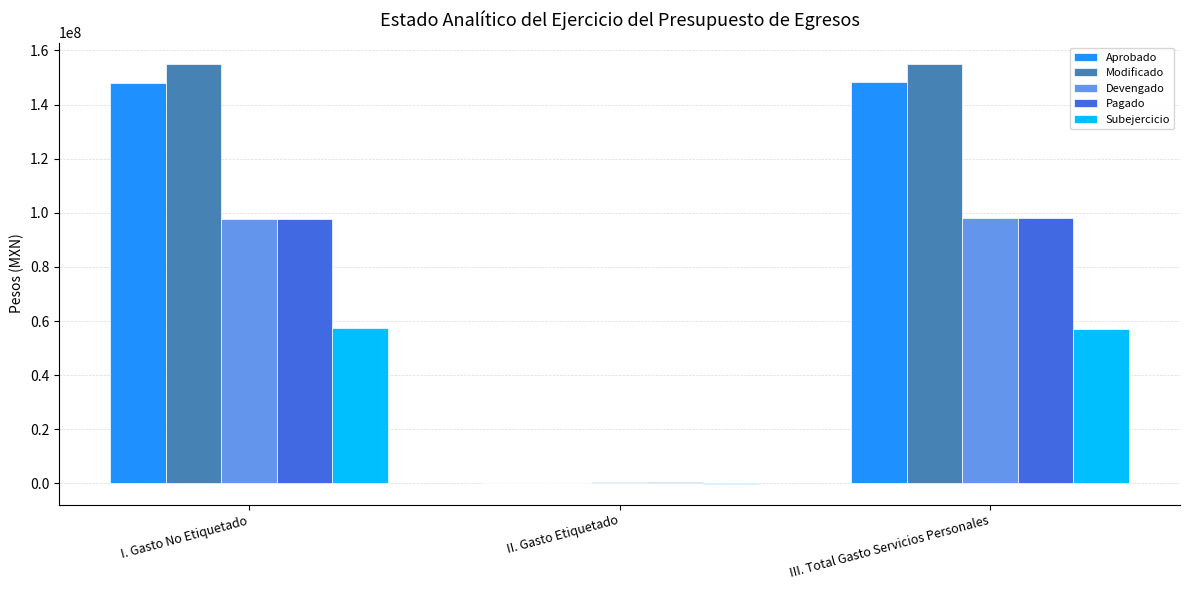

What is the maximum value for Devengado?

97944189.5